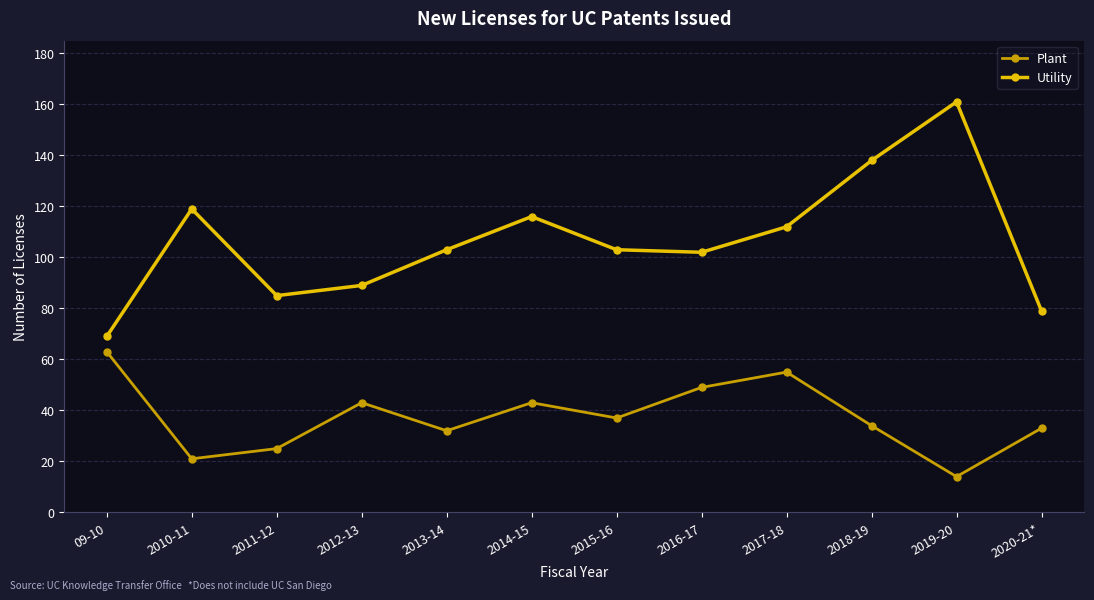

True or false: Plant and Utility cross at least once.

False